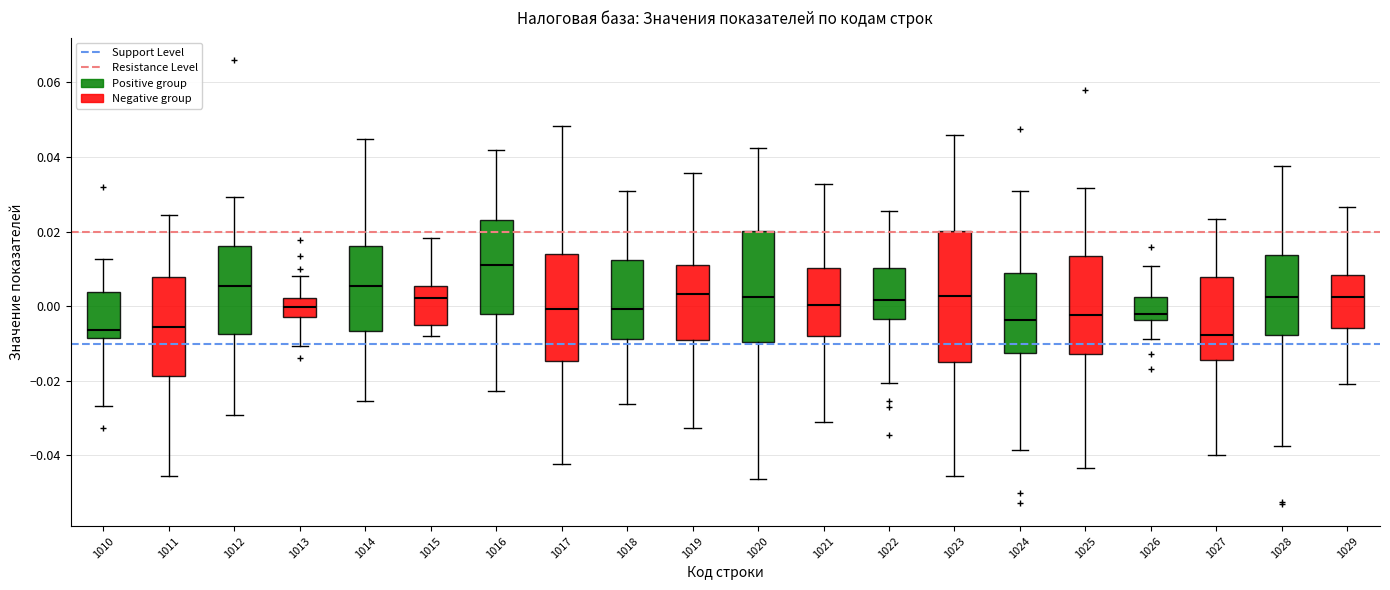

Reading left to right, transcribe this box plot: for each box, give where its median line is, the range the box spans, and where its two whiskers end, as read against the y-axis. The values are not printed on the chart, so give them approximately, as read against the axis.

1010: median -0.006, box -0.008 to 0.004, whiskers -0.026 to 0.012
1011: median -0.006, box -0.018 to 0.008, whiskers -0.046 to 0.024
1012: median 0.006, box -0.008 to 0.016, whiskers -0.030 to 0.030
1013: median 0.000, box -0.002 to 0.002, whiskers -0.010 to 0.008
1014: median 0.006, box -0.006 to 0.016, whiskers -0.026 to 0.044
1015: median 0.002, box -0.004 to 0.006, whiskers -0.008 to 0.018
1016: median 0.012, box -0.002 to 0.024, whiskers -0.022 to 0.042
1017: median 0.000, box -0.014 to 0.014, whiskers -0.042 to 0.048
1018: median 0.000, box -0.008 to 0.012, whiskers -0.026 to 0.030
1019: median 0.004, box -0.010 to 0.010, whiskers -0.032 to 0.036
1020: median 0.002, box -0.010 to 0.020, whiskers -0.046 to 0.042
1021: median 0.000, box -0.008 to 0.010, whiskers -0.032 to 0.032
1022: median 0.002, box -0.004 to 0.010, whiskers -0.020 to 0.026
1023: median 0.002, box -0.016 to 0.020, whiskers -0.046 to 0.046
1024: median -0.004, box -0.012 to 0.008, whiskers -0.038 to 0.030
1025: median -0.002, box -0.012 to 0.014, whiskers -0.044 to 0.032
1026: median -0.002, box -0.004 to 0.002, whiskers -0.008 to 0.010
1027: median -0.008, box -0.014 to 0.008, whiskers -0.040 to 0.024
1028: median 0.002, box -0.008 to 0.014, whiskers -0.038 to 0.038
1029: median 0.002, box -0.006 to 0.008, whiskers -0.020 to 0.026